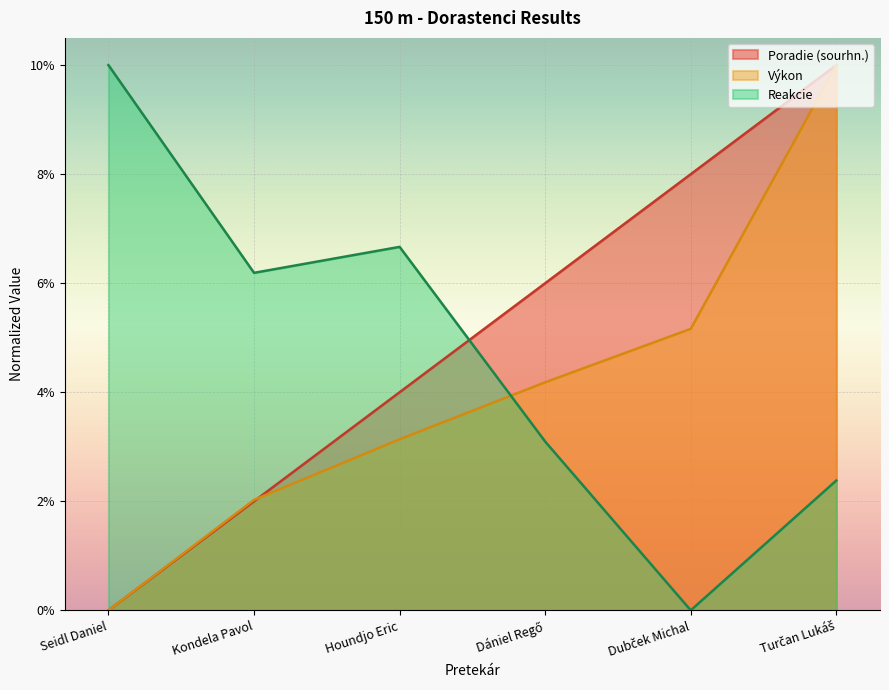

How many lines are shown in the chart?

3